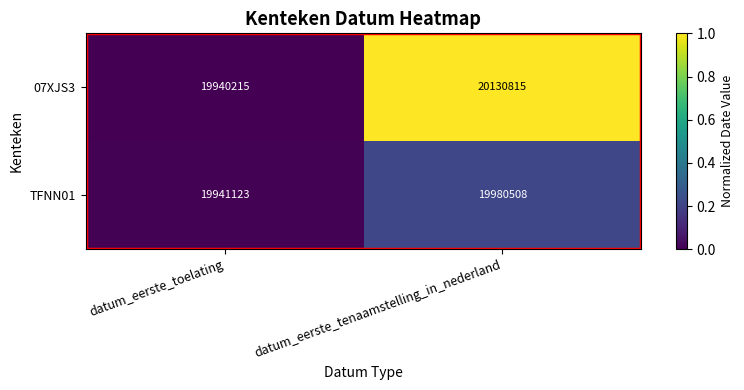

What is the total value across all series at datum_eerste_toelating?

39881338